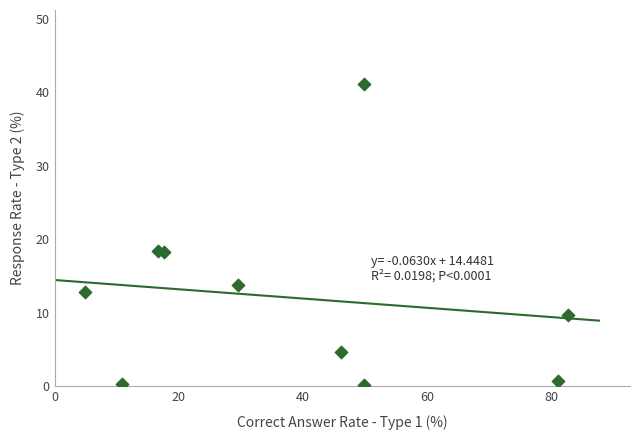

What is the average X value?

38.9